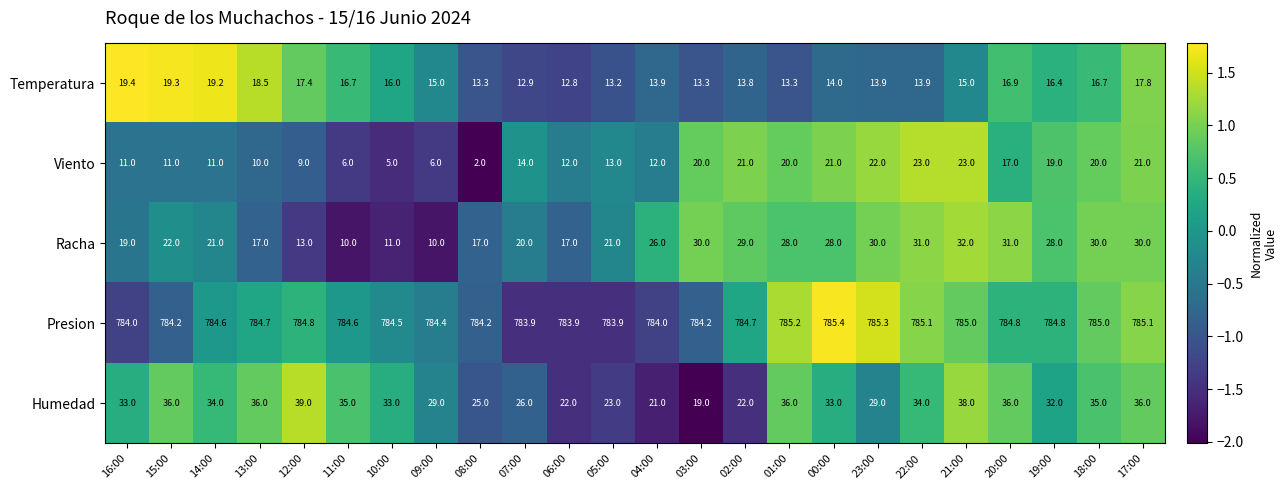

What is the spread (max minus min) of values at 13:00?

774.7